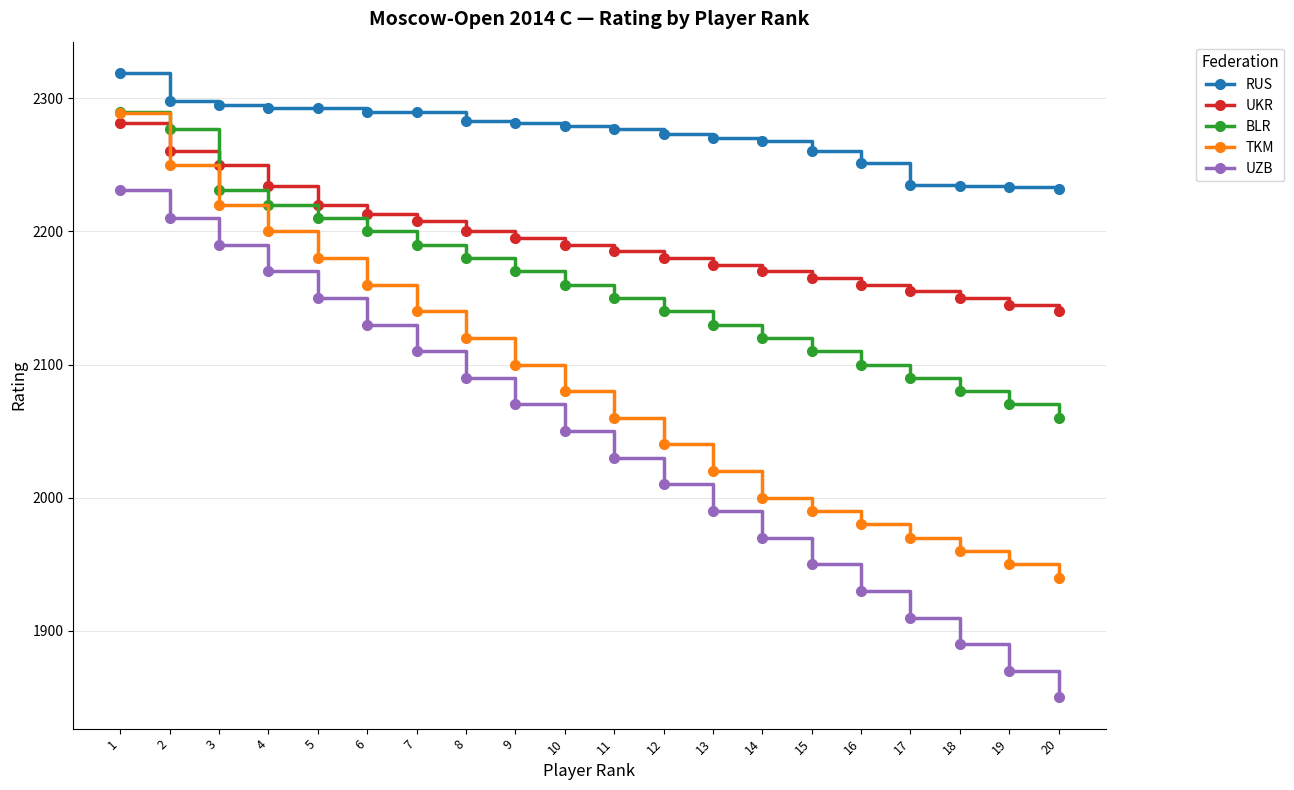

At how many categories does at least one series exceed 1857?

20